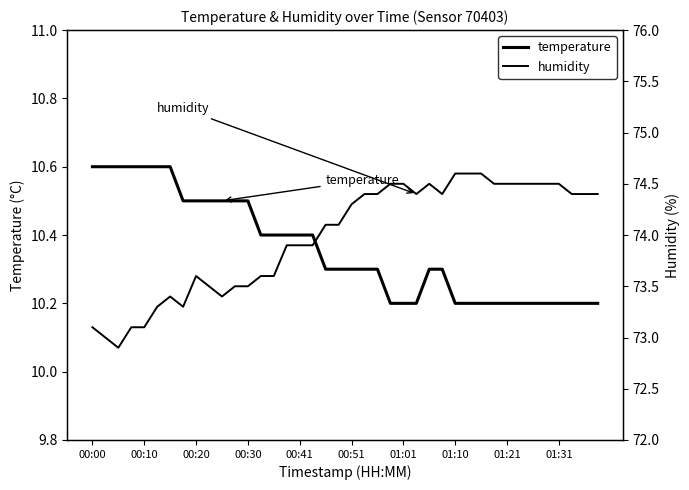

In humidity, how many points are higher than both neighbors (excluding endpoints)?

3